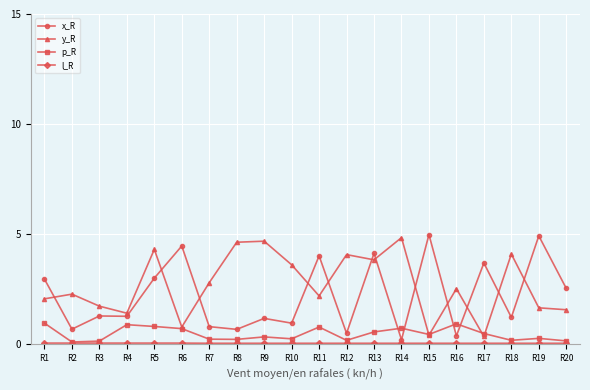

What is the minimum value for p_R?

0.1